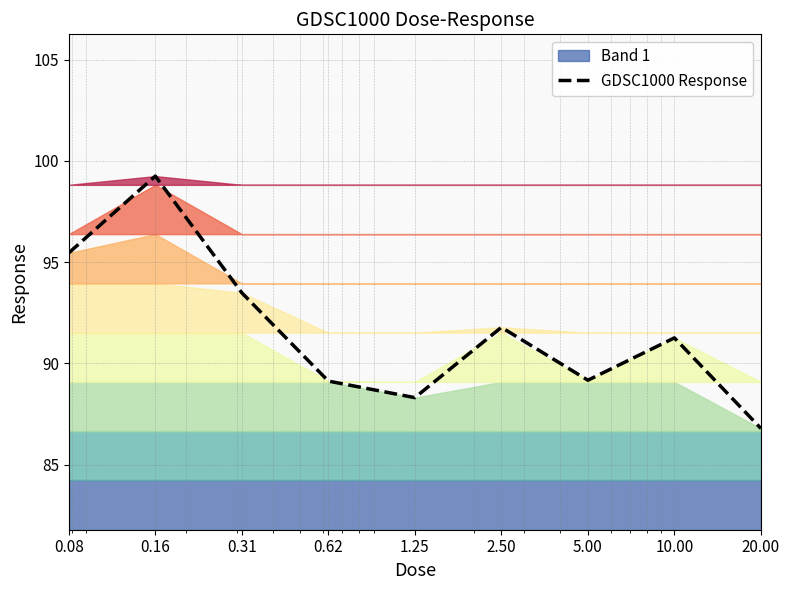

Does the chart display data point markers on the line(s)?

No